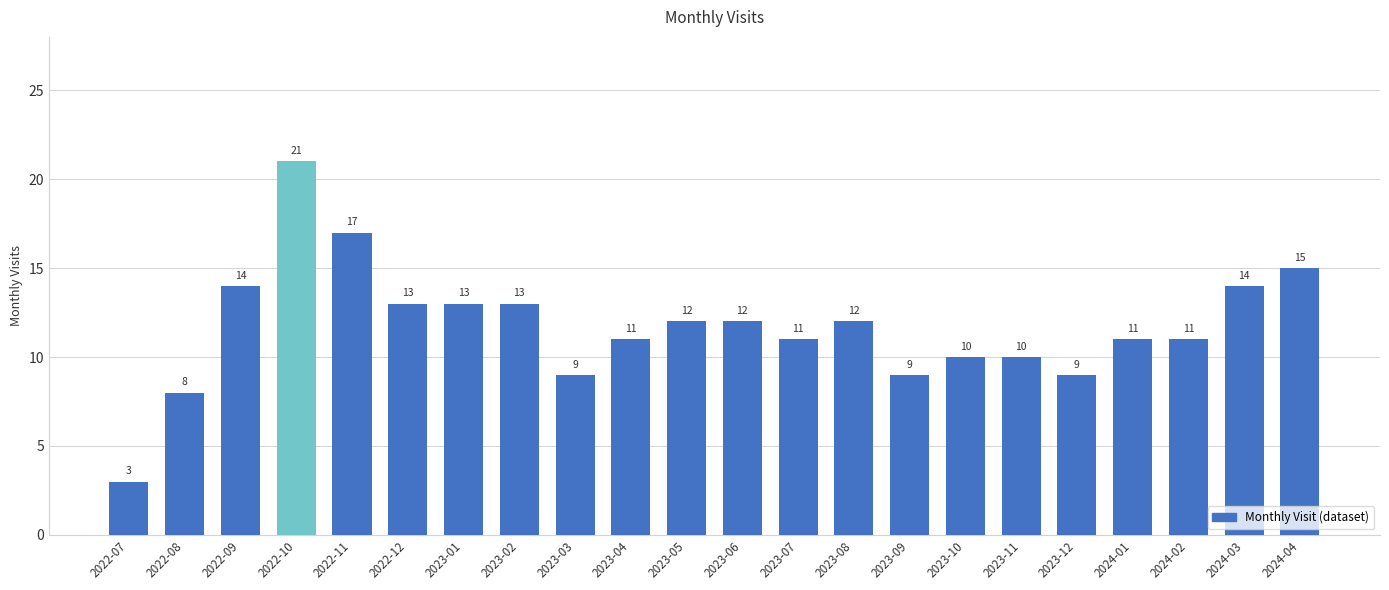

Reading left to right, transcribe all the data shown in this chart.

3	8	14	21	17	13	13	13	9	11	12	12	11	12	9	10	10	9	11	11	14	15